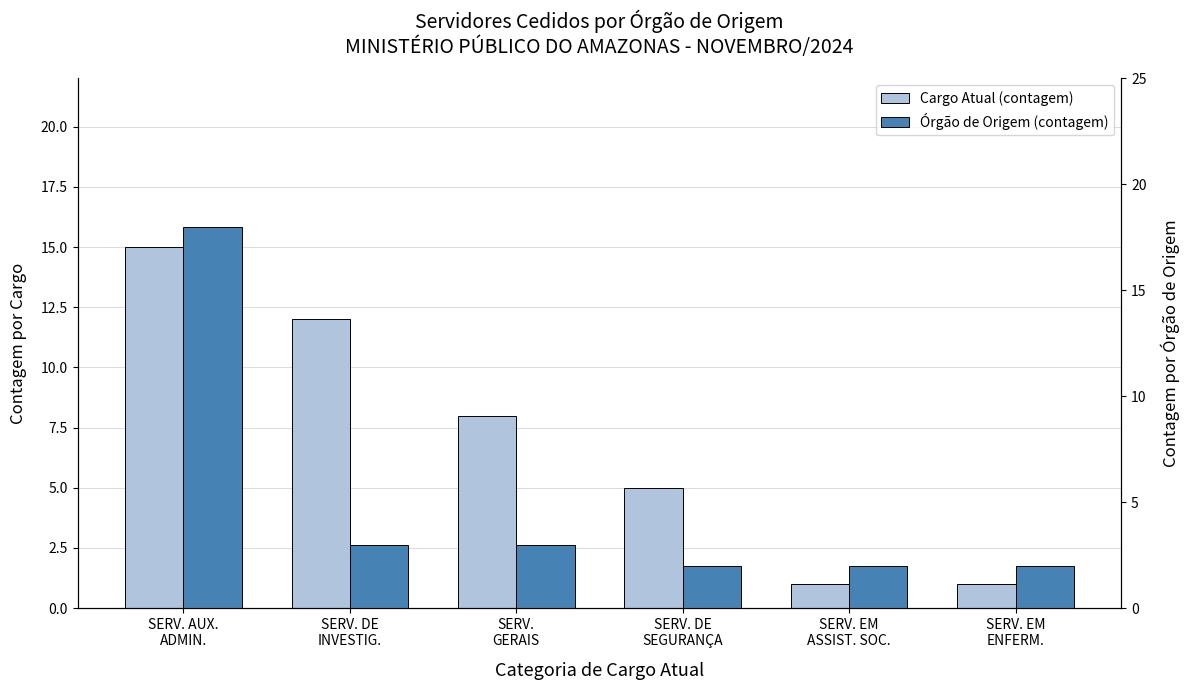

What is the average value of the Órgão de Origem (contagem) series?

5